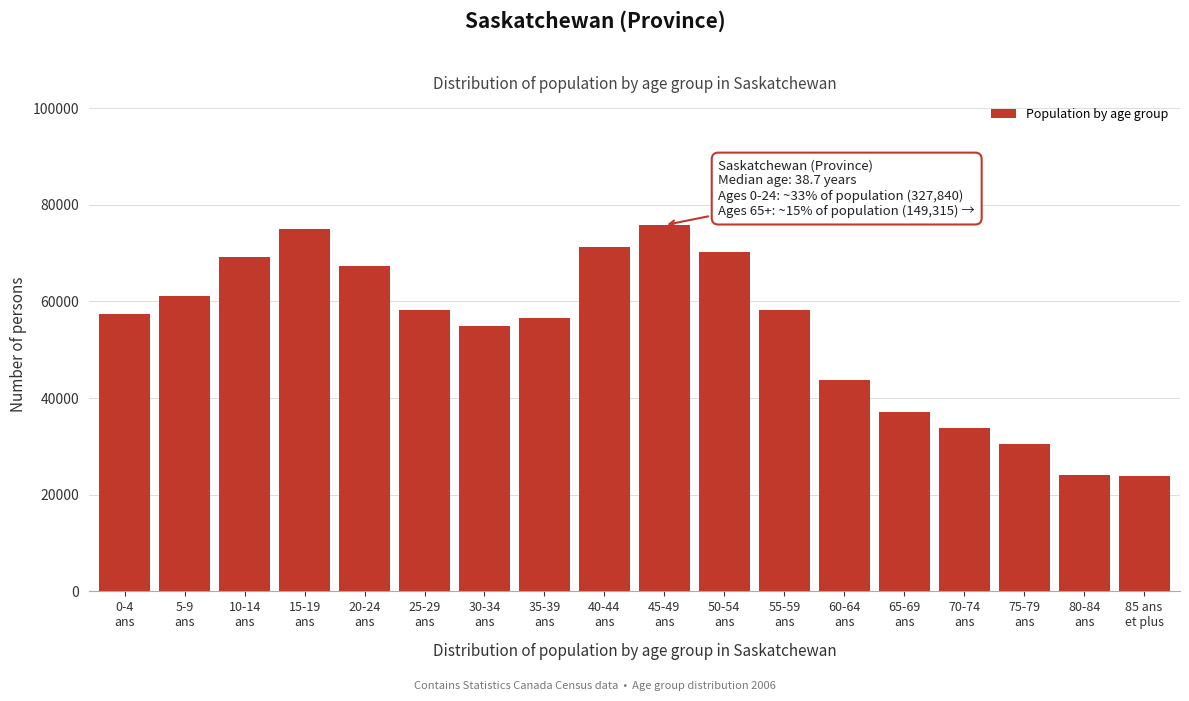

What is the sum of all values?

968165